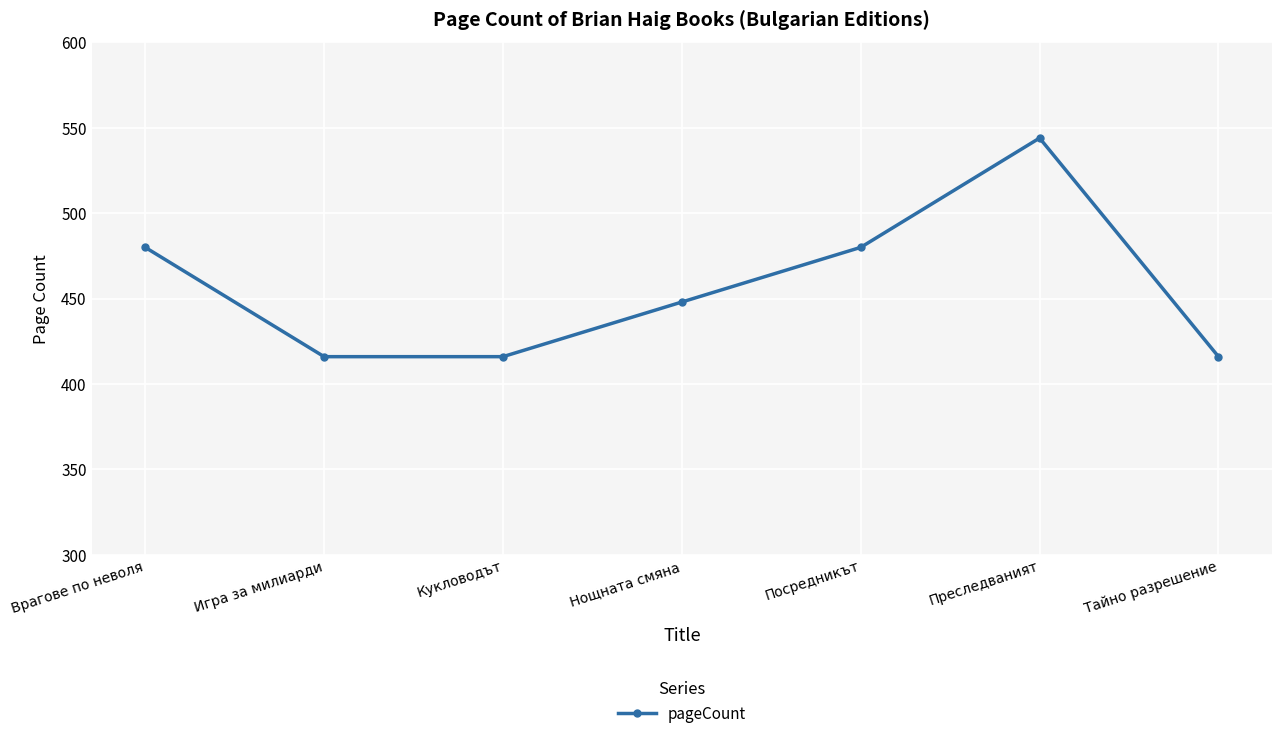

What is the label of the 1st point from the right?

Тайно разрешение